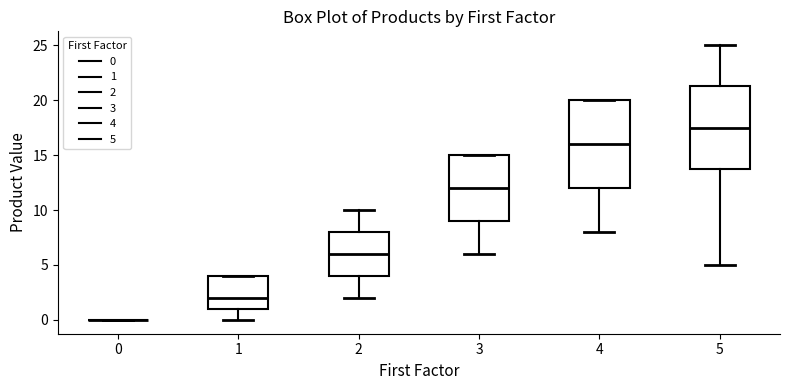

Reading left to right, read every box against the y-axis: the position of its median line, the range the box covers, and the ends of its whiskers. The values are not printed on the chart, so give them approximately, as read against the axis.

0: box collapsed to a line at 0.0, whiskers 0.0 to 0.0
1: median 2.0, box 1.0 to 4.0, whiskers 0.0 to 4.0
2: median 6.0, box 4.0 to 8.0, whiskers 2.0 to 10.0
3: median 12.0, box 9.0 to 15.0, whiskers 6.0 to 15.0
4: median 16.0, box 12.0 to 20.0, whiskers 8.0 to 20.0
5: median 17.5, box 14.0 to 21.5, whiskers 5.0 to 25.0